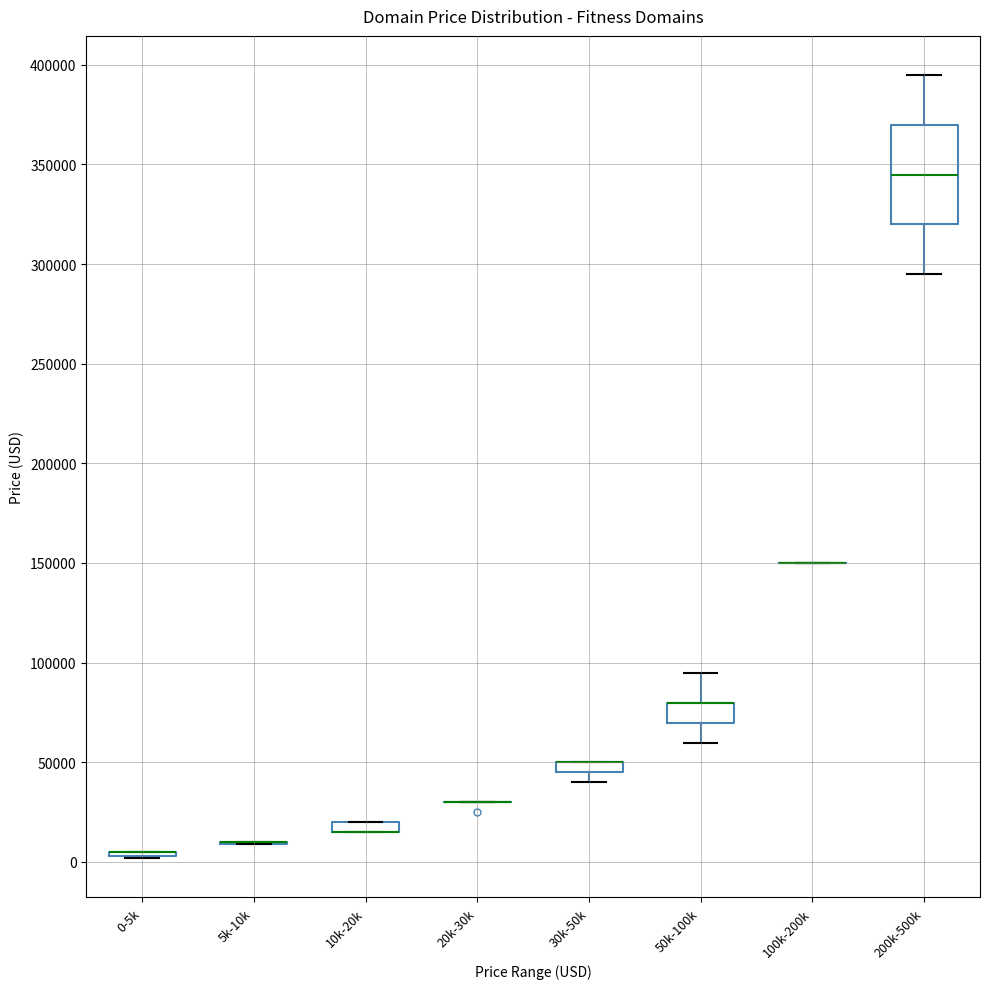

Which box is the tallest, from its lower edge to its upper edge?

200k-500k